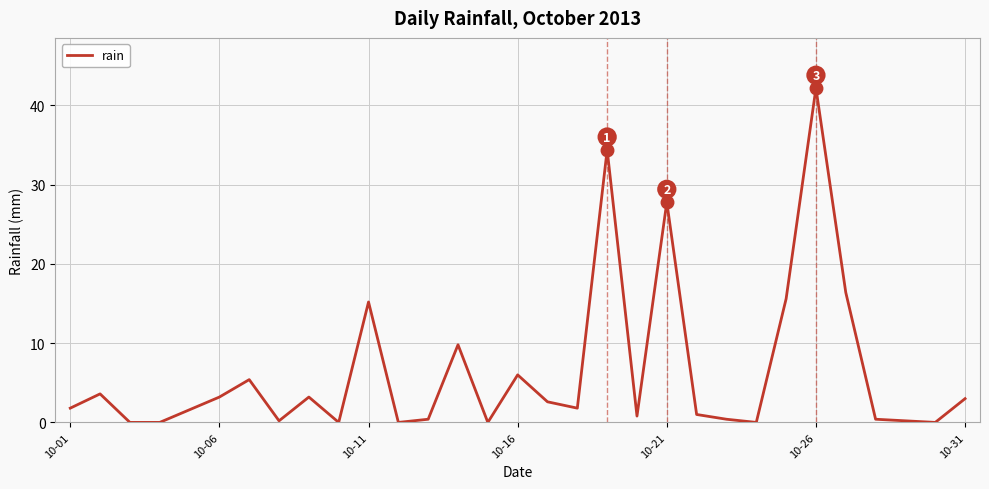

What is the greatest value displayed?

42.2